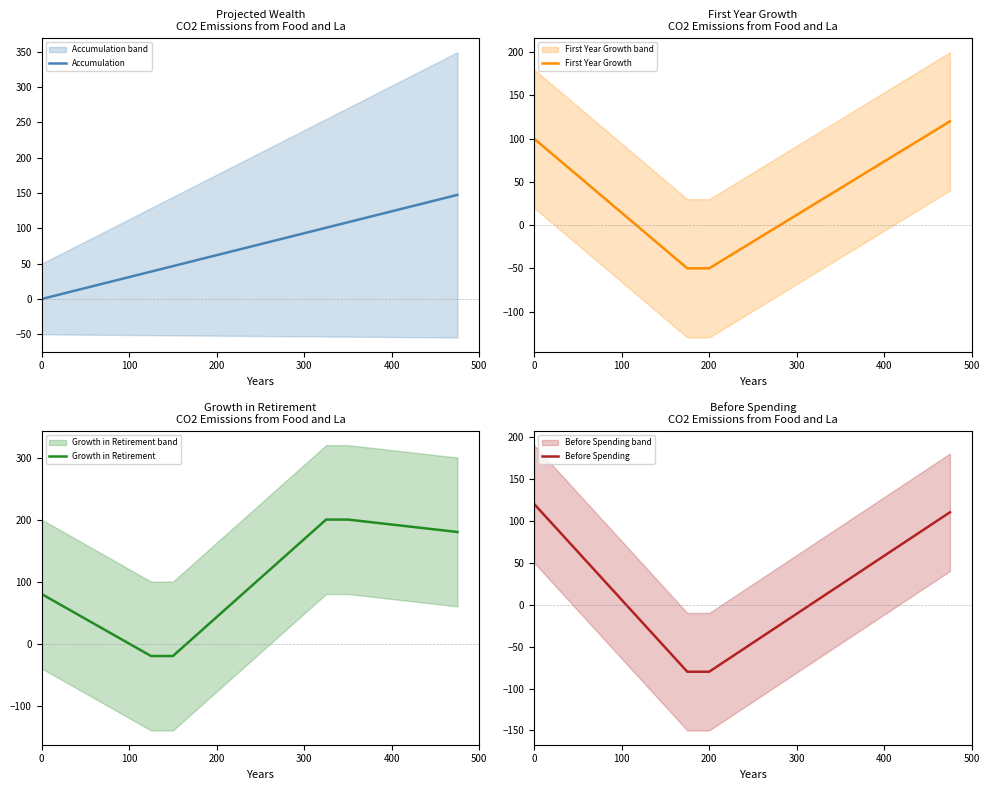

What is the minimum value for First Year Growth?

-50.0